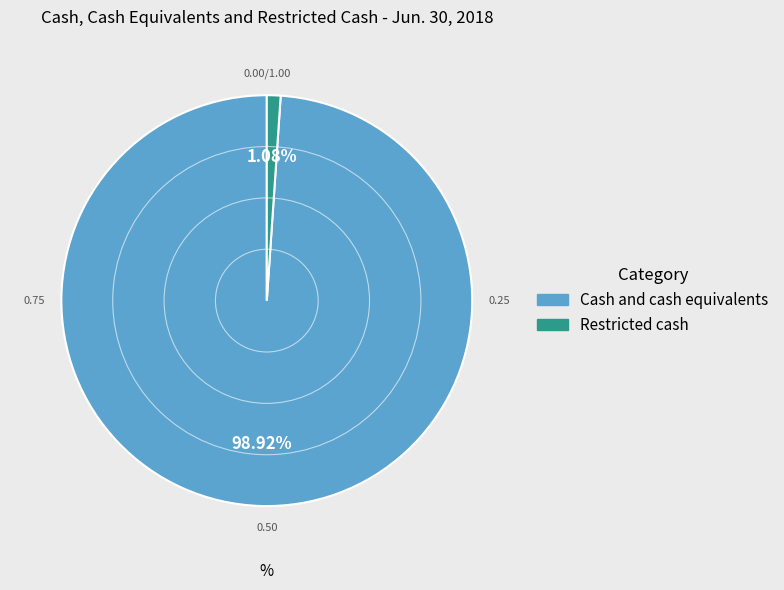

Does Cash and cash equivalents represent more than half of the total?

Yes